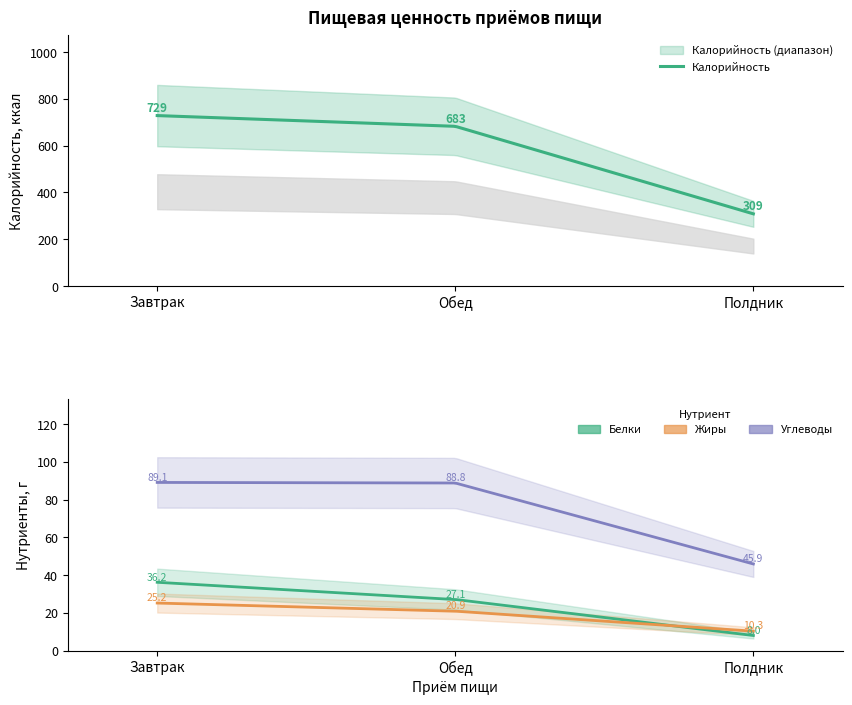

Count the number of data series in this chart.

4